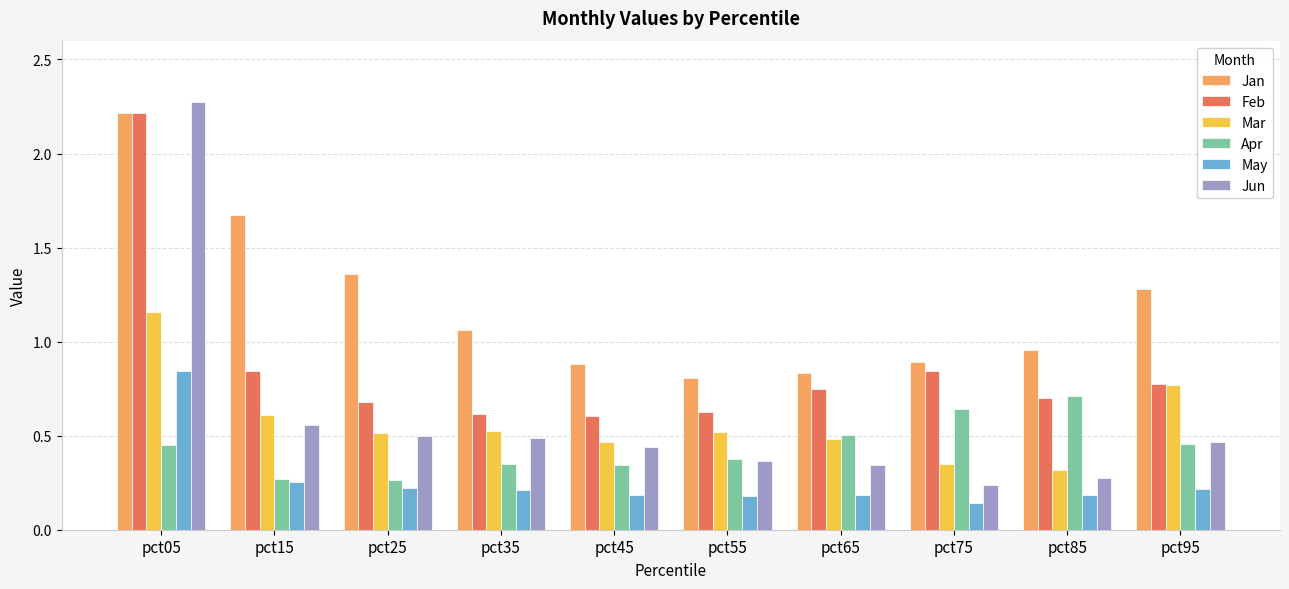

True or false: Mar has a value of 0.2 at pct65.

False